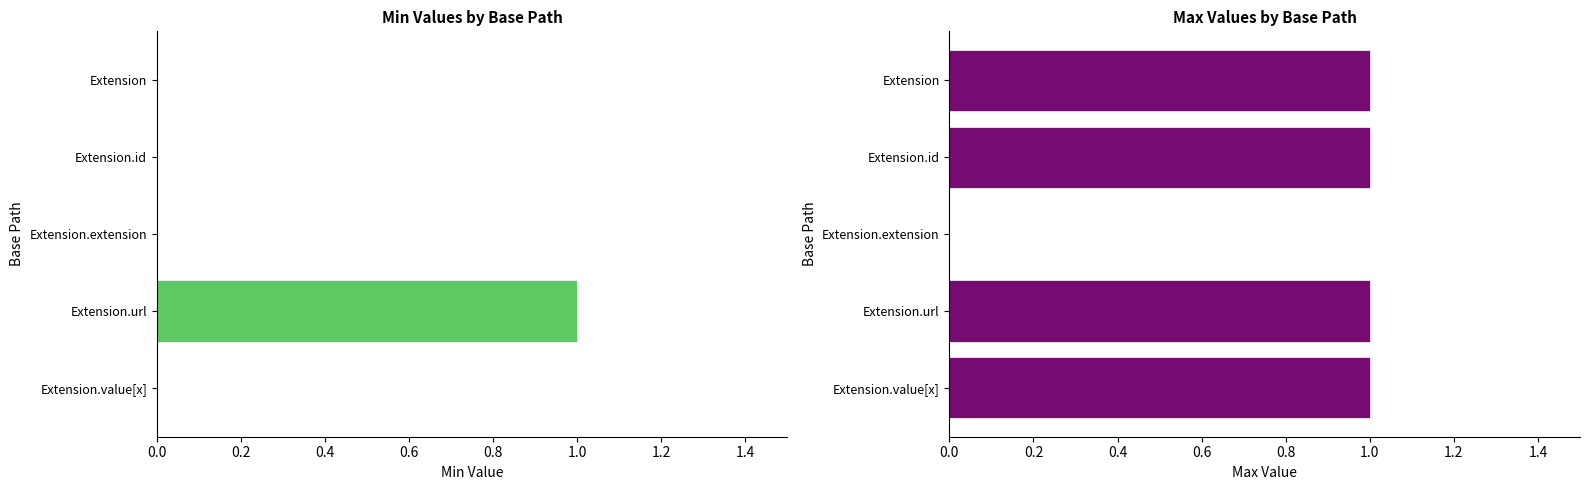

Which has a higher value, Extension or Extension.url?

Extension.url